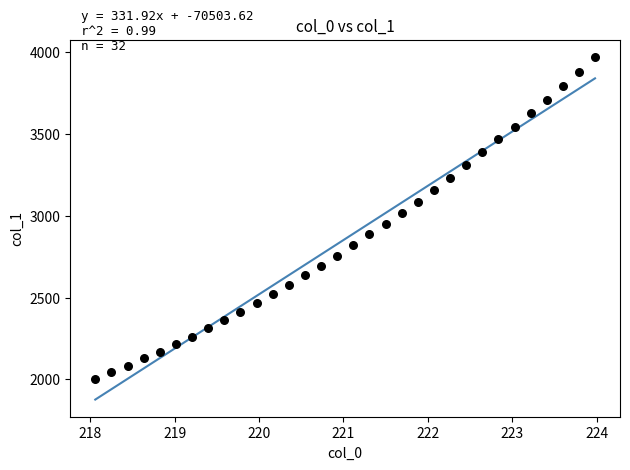

What is the range of Y values (max minus min)?

1969.4